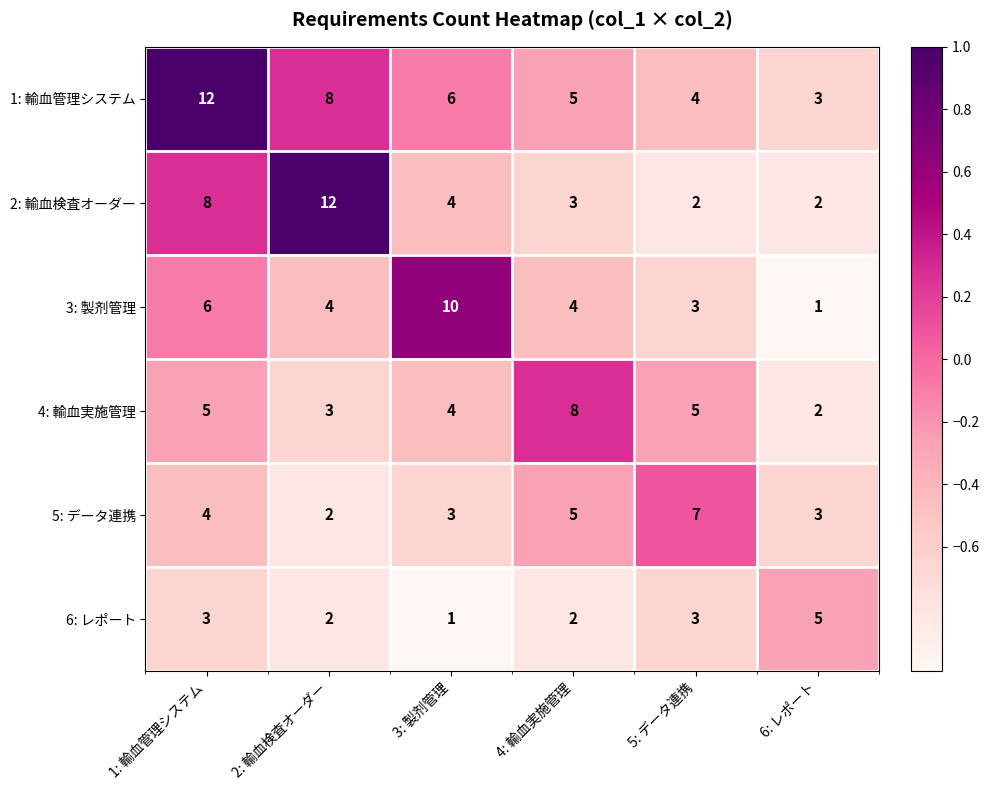

Which series changed the most between 4: 輸血実施管理 and 5: データ連携?

4: 輸血実施管理